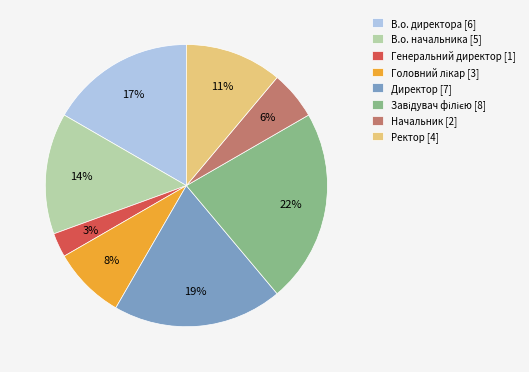

To the nearest percent, what is the difference between the largest and smallest slice percentages?

19%